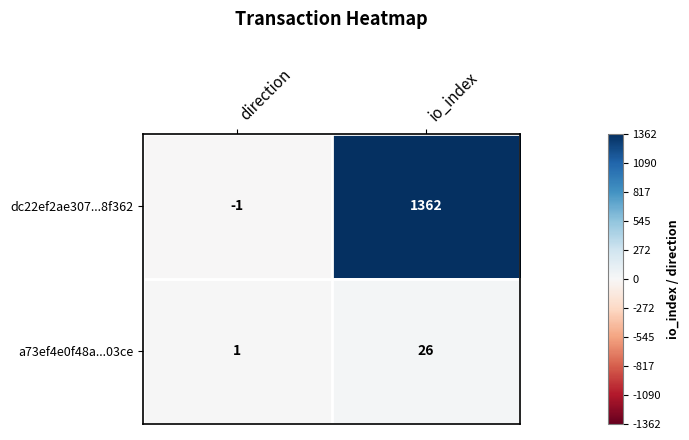

Which series has the widest spread of values?

dc22ef2ae307...8f362